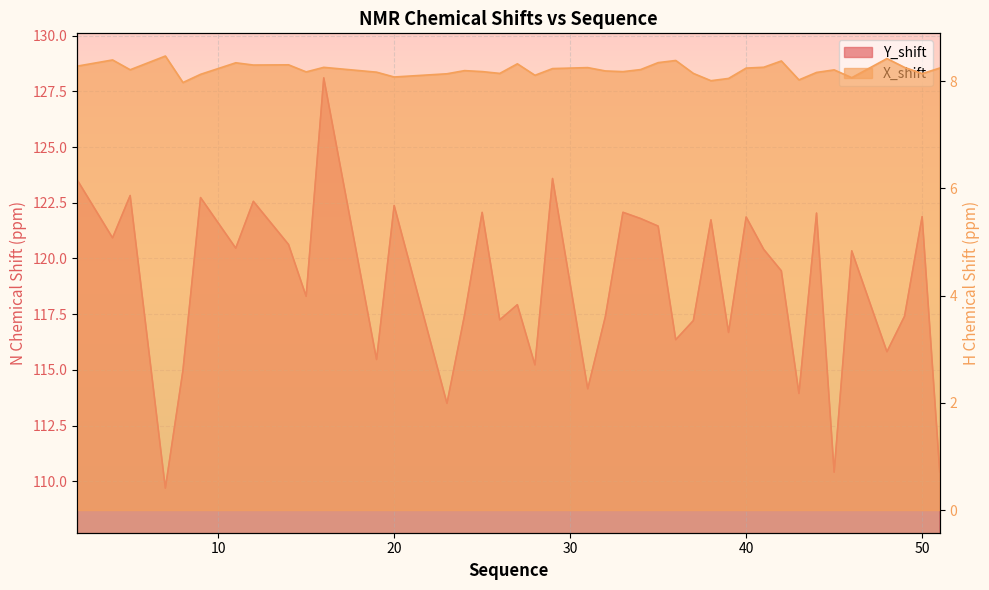

Is it true that X_shift equals 8.3 at 11?

True